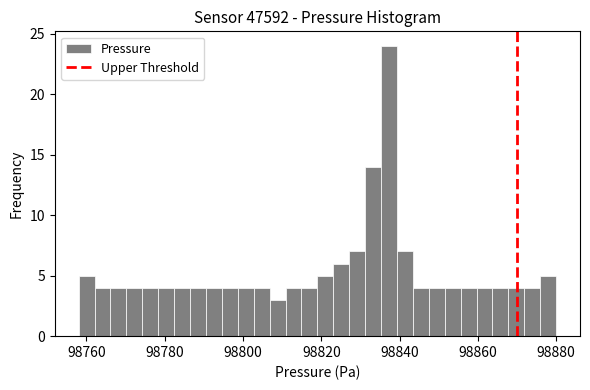

Read against the x-axis, roughly where is the centre of the tallest bar?

98838